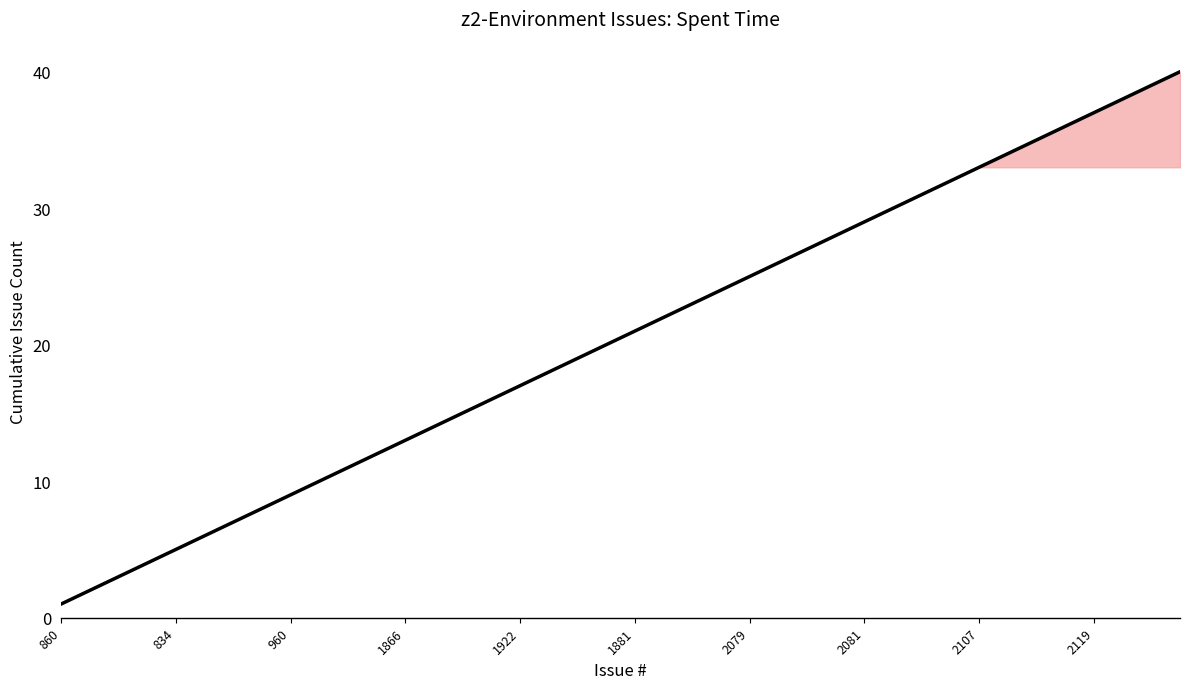

What is the difference between the maximum and minimum values?

39